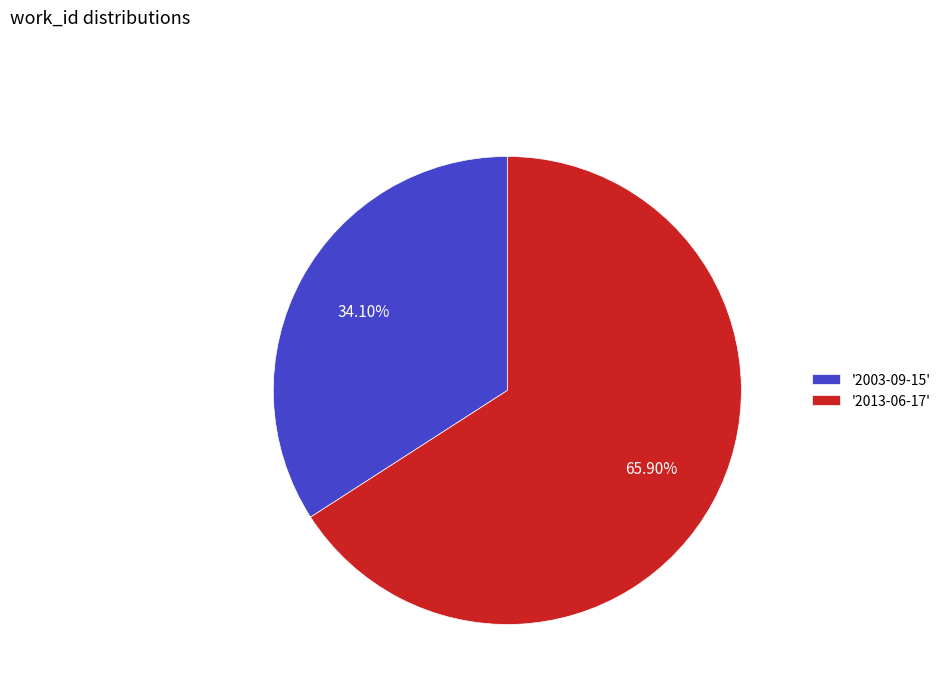

Count the number of slices in the pie.

2